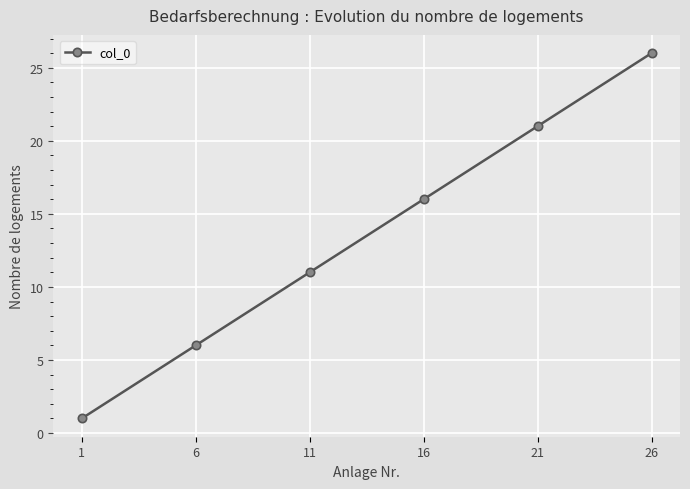

Reading left to right, what are all the values shown in this chart?

1	6	11	16	21	26